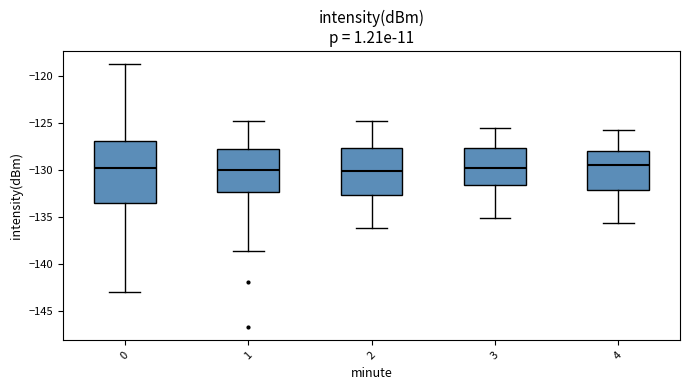

Where does the lower whisker of the box at x = 1 end on the y-axis? The values are not printed on the chart, so give them approximately, as read against the axis.

-138.5